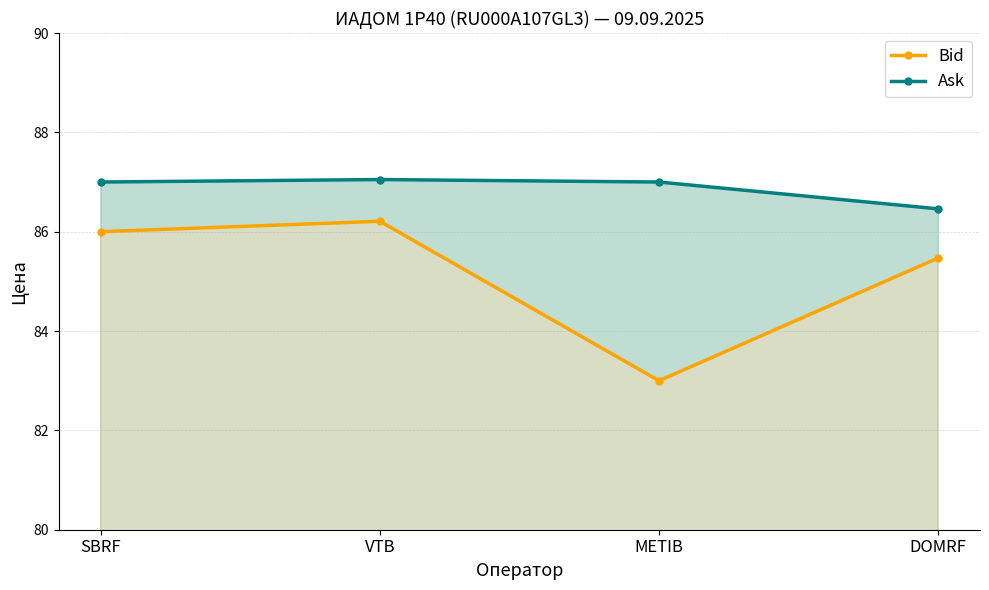

Which label corresponds to the smallest value in the chart?

METIB